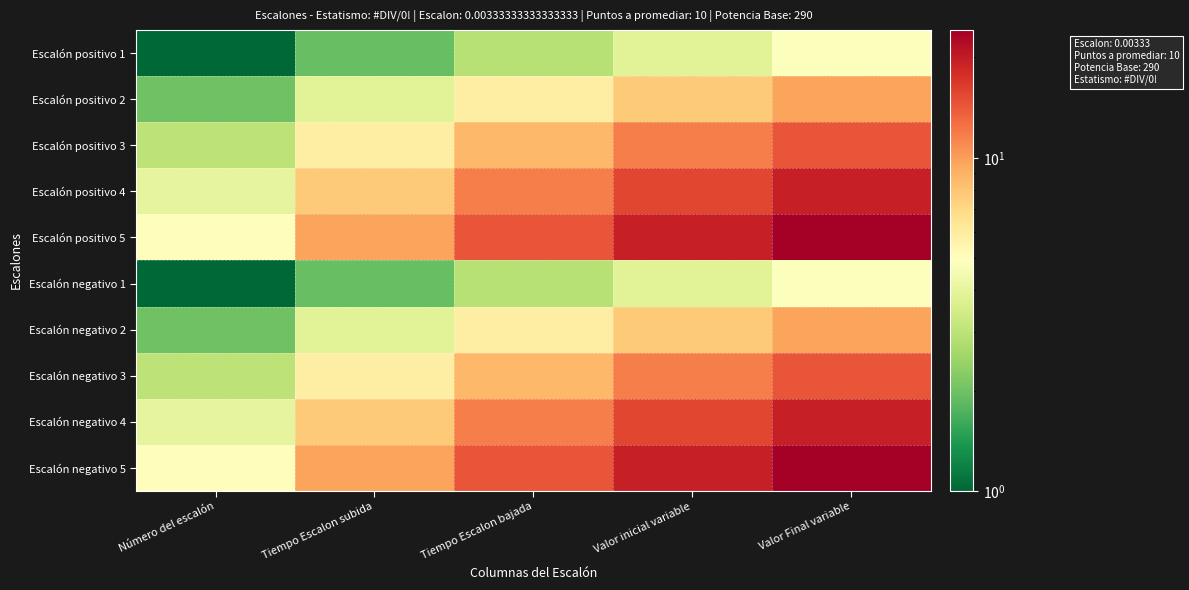

Count the number of categories in the chart.

5